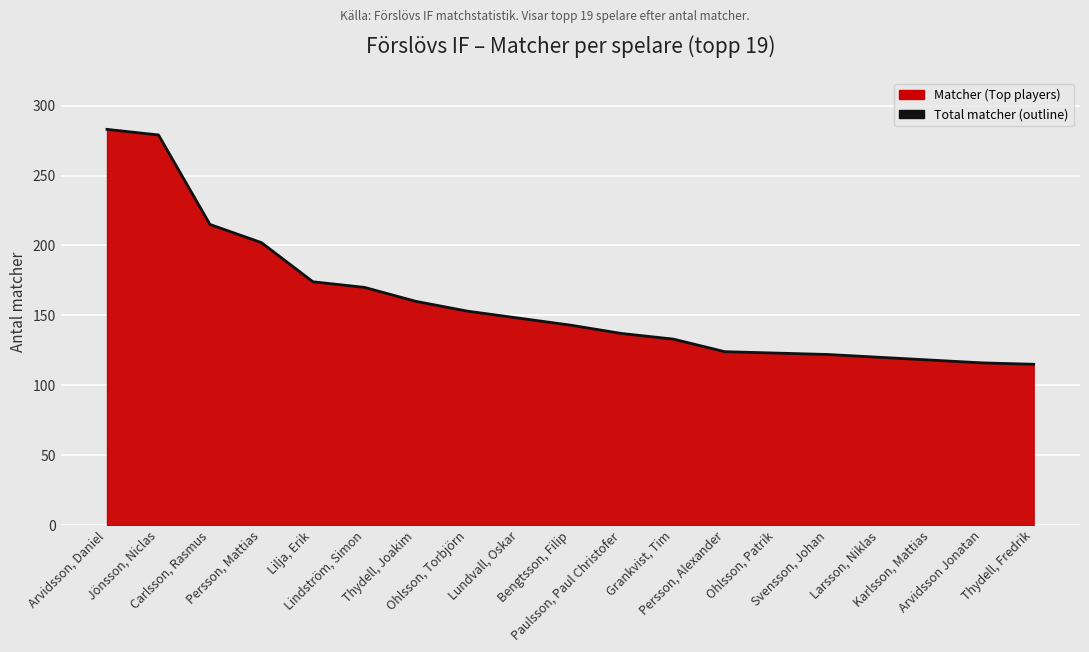

What position from the left is Thydell, Fredrik?

19